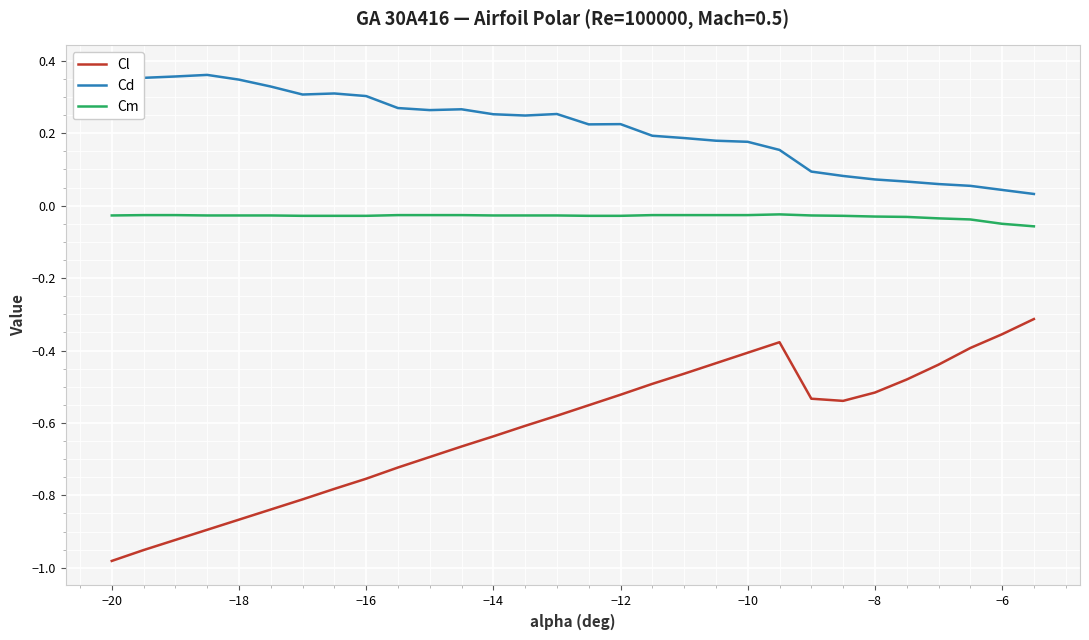

Which category has the lowest value in the Cl series?

−20